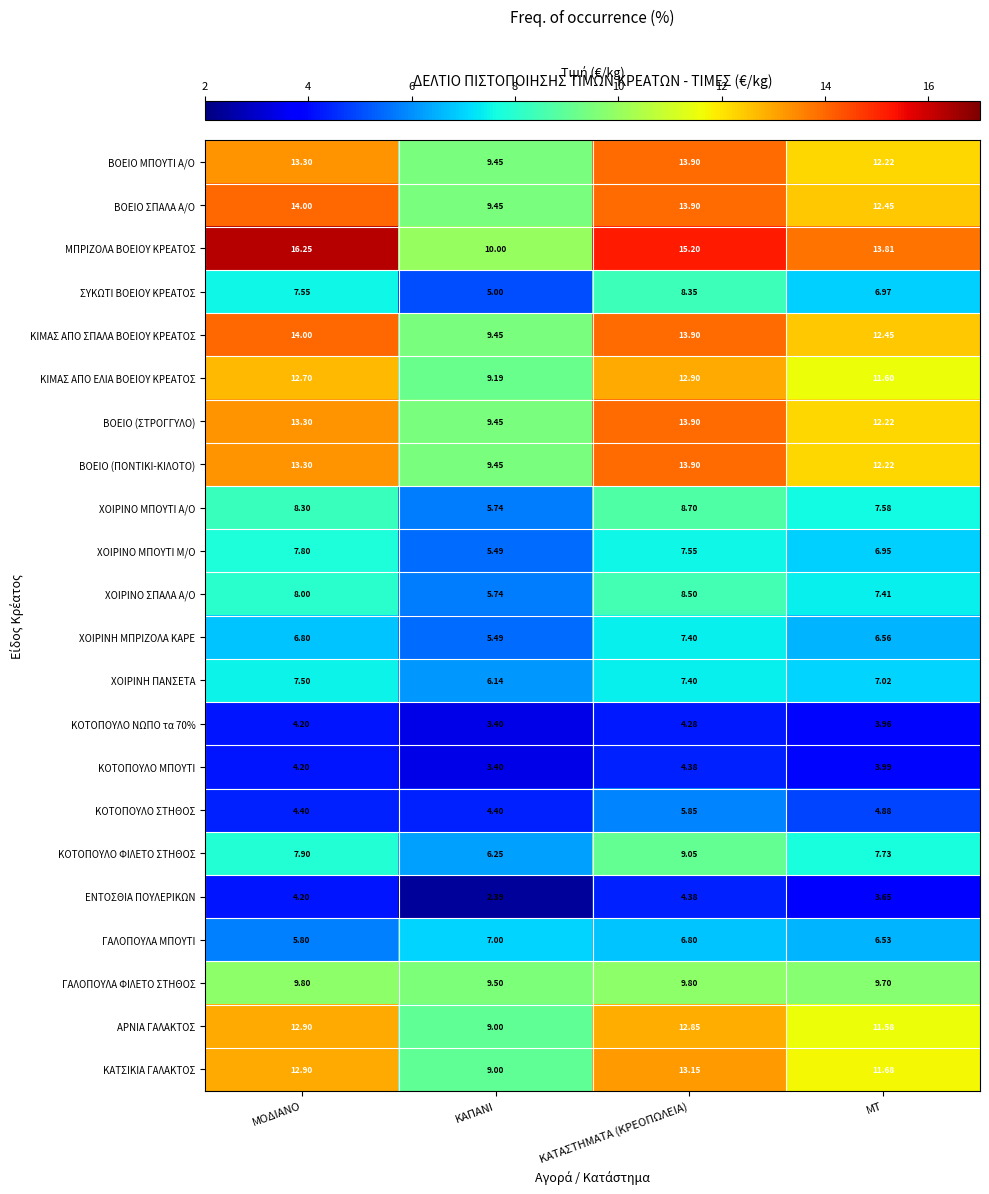

List the labels in order of ΓΑΛΟΠΟΥΛΑ ΜΠΟΥΤΙ value, largest first.

ΚΑΠΑΝΙ, ΚΑΤΑΣΤΗΜΑΤΑ (ΚΡΕΟΠΩΛΕΙΑ), ΜΤ, ΜΟΔΙΑΝΟ